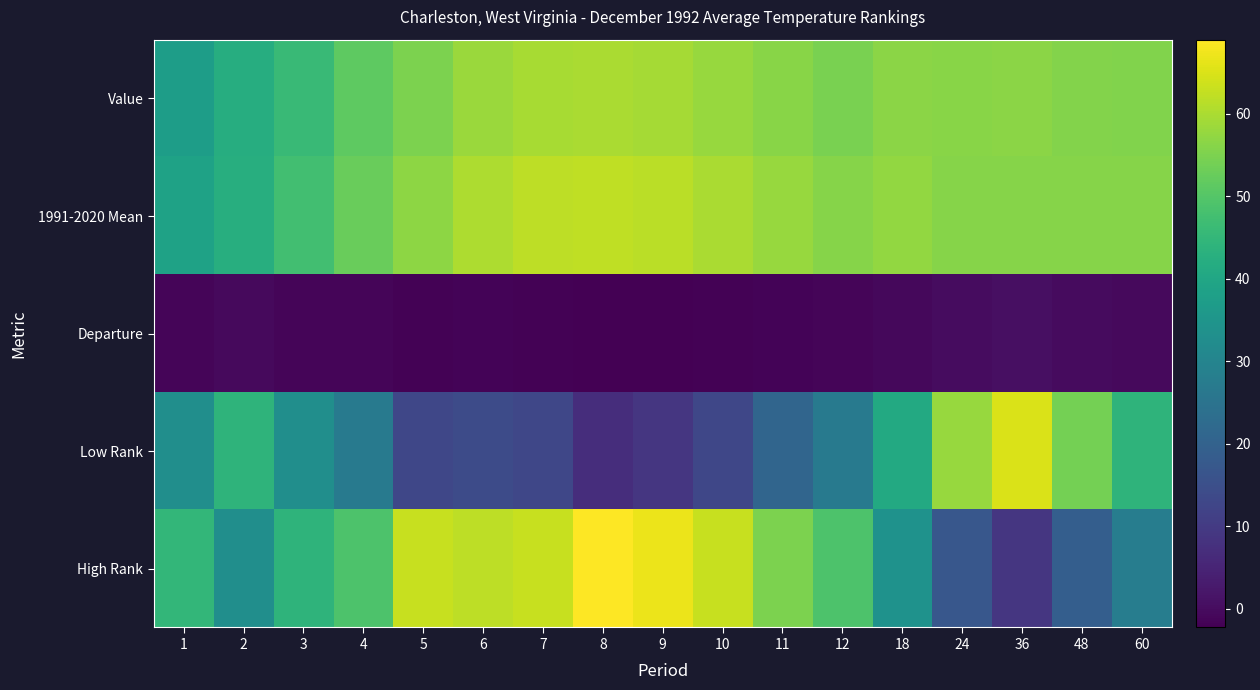

What is the spread (max minus min) of values at 11?

59.6